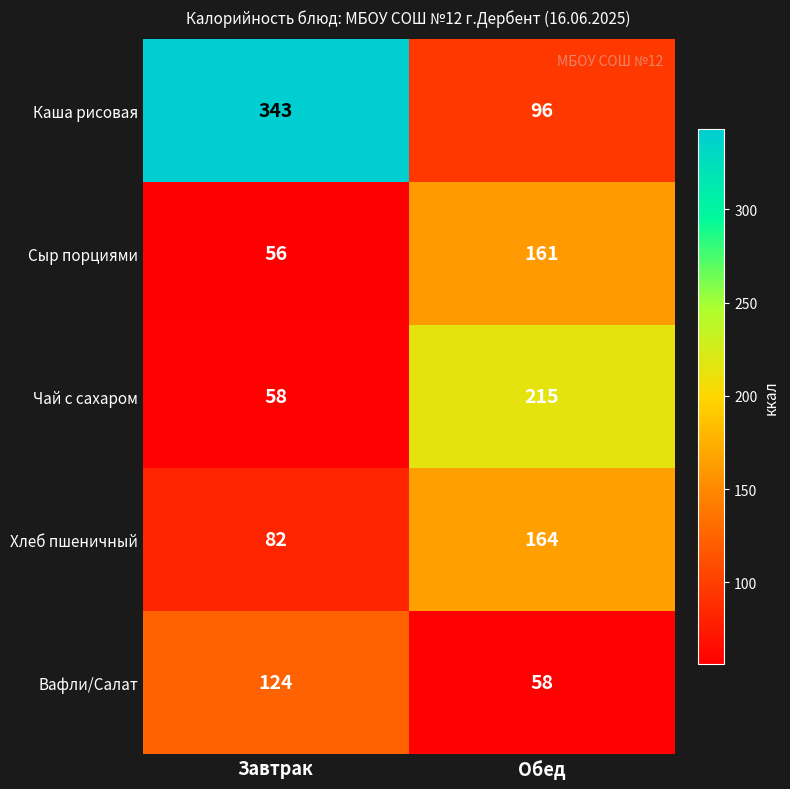

Rank the series by their maximum value, from highest to lowest.

Каша рисовая, Чай с сахаром, Хлеб пшеничный, Сыр порциями, Вафли/Салат